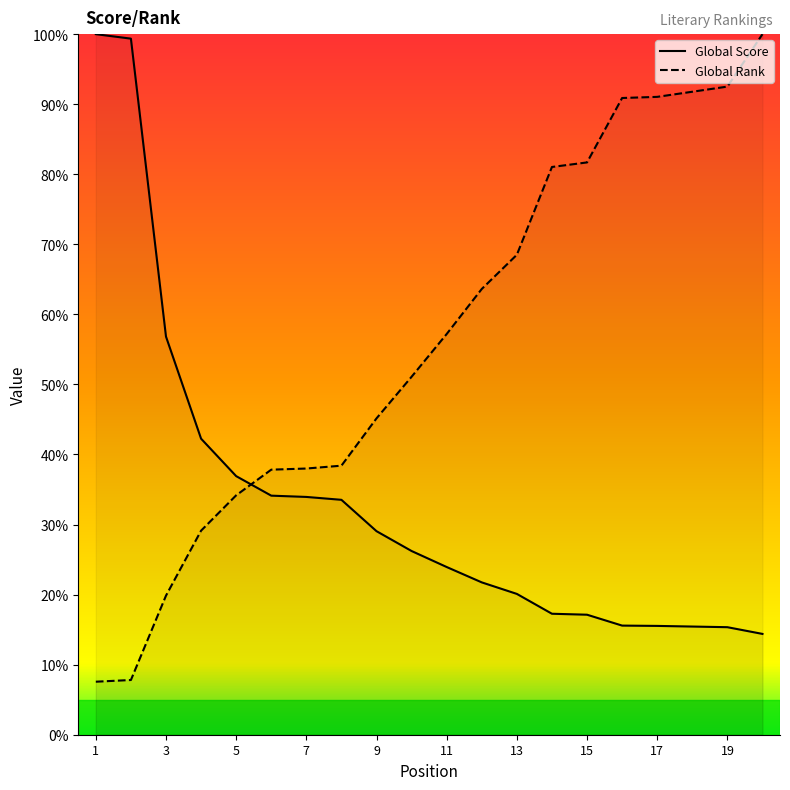

What is the difference between the maximum and minimum values in the Global Score series?

85.6